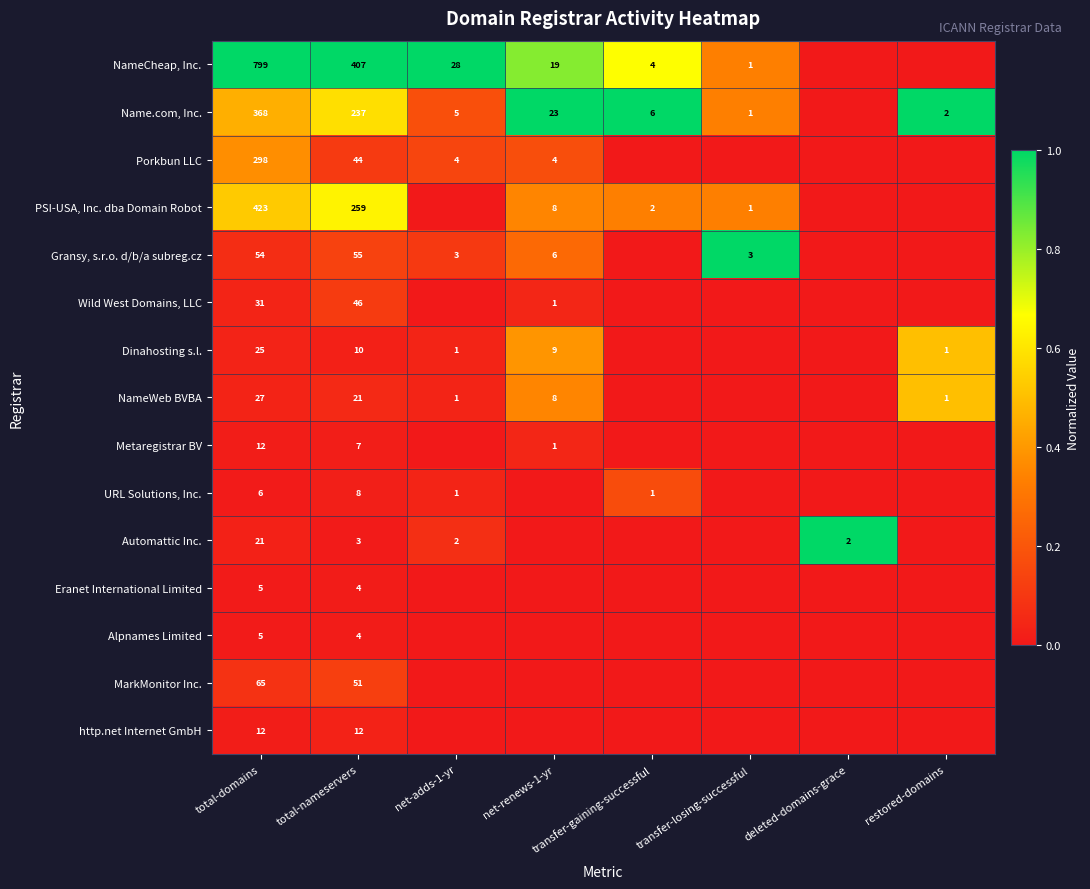

What is the difference between the highest and lowest values at total-nameservers?

404